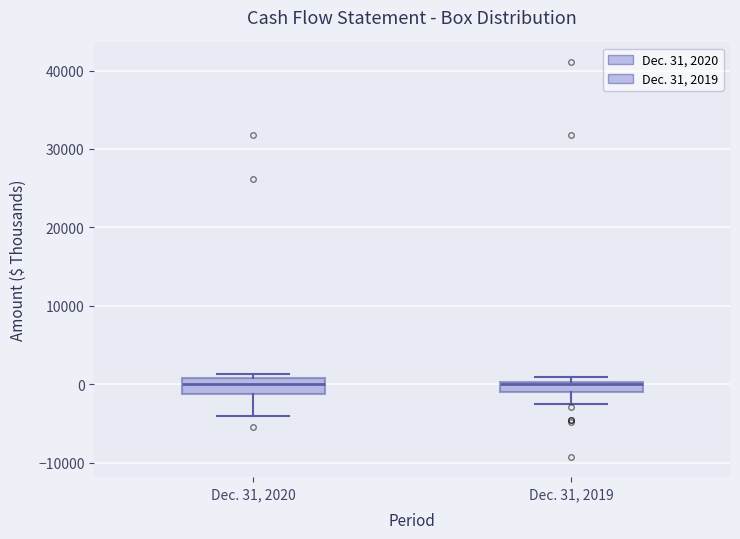

Where does the lower whisker of the box for Dec. 31, 2020 end on the y-axis? The values are not printed on the chart, so give them approximately, as read against the axis.

-4000